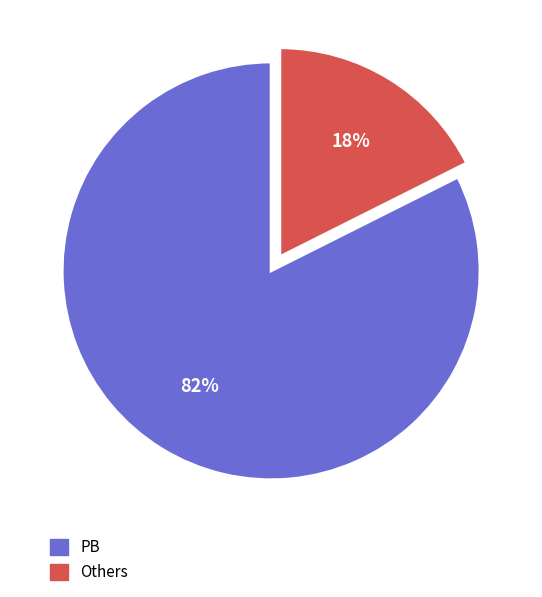

Which has a higher value, Others or PB?

PB